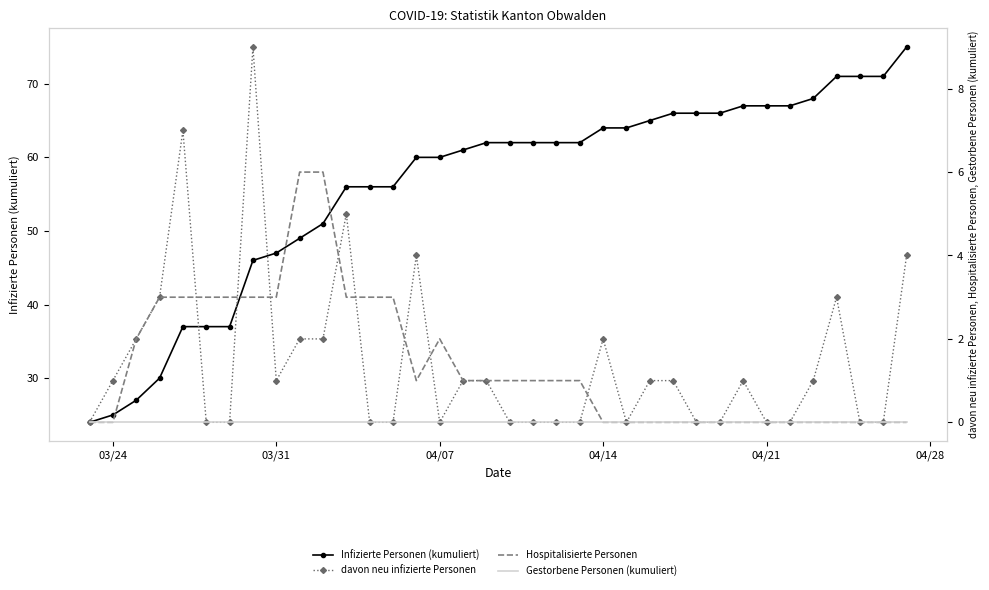

True or false: Infizierte Personen (kumuliert) and davon neu infizierte Personen cross at least once.

False